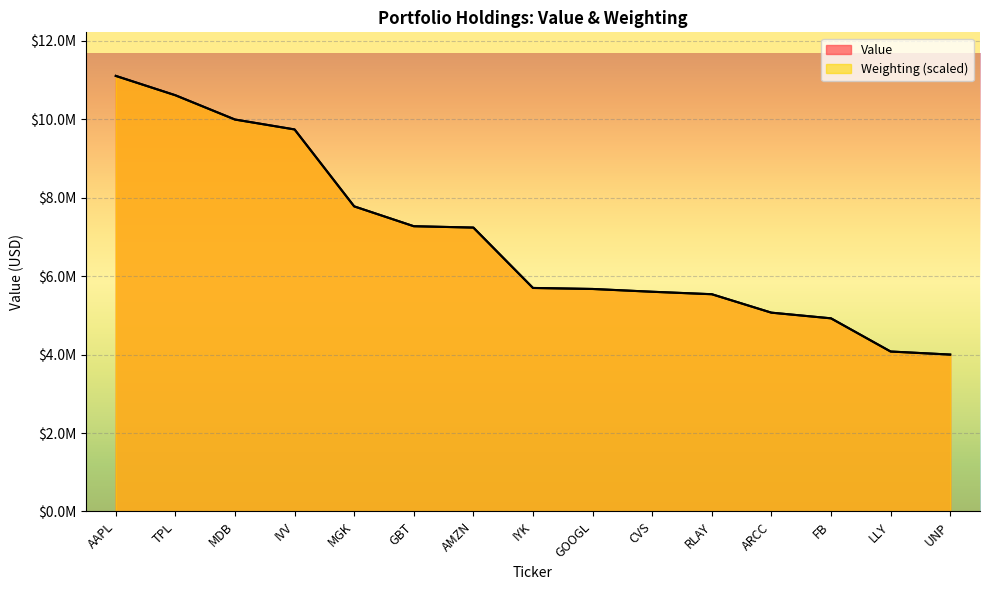

Which series has the widest spread of values?

Value